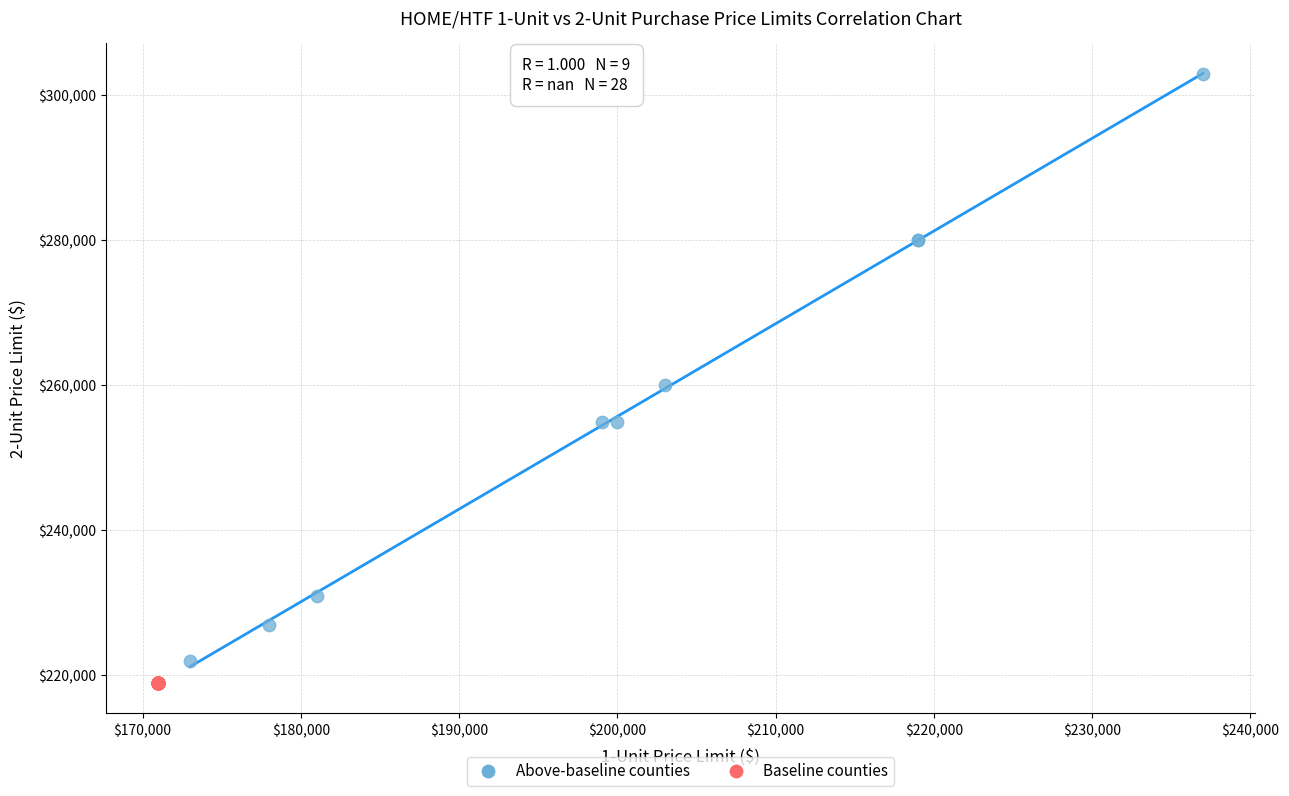

Which series reaches the minimum Y coordinate?

Baseline counties